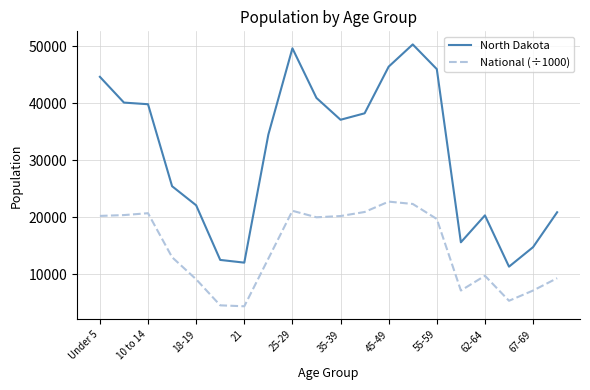

What is the highest value of the North Dakota series?

50277.0